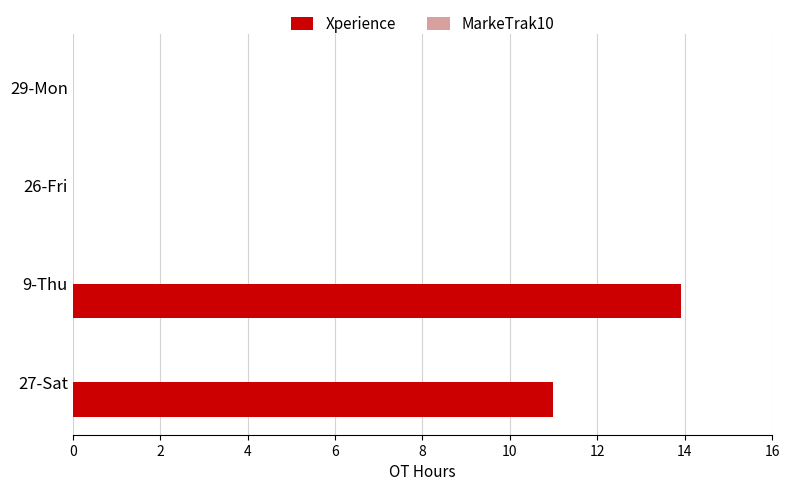

Reading top to bottom, extract all data points from this chart.

29-Mon=0.0	26-Fri=0.0	9-Thu=13.9	27-Sat=11.0